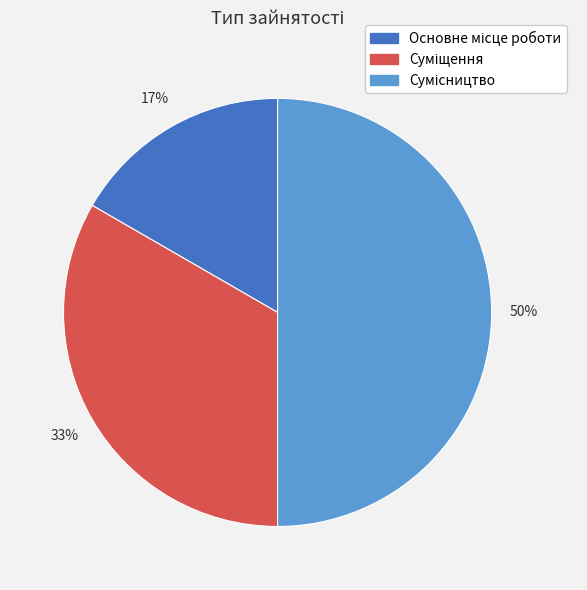

To the nearest percent, what is the difference between the largest and smallest slice percentages?

33%